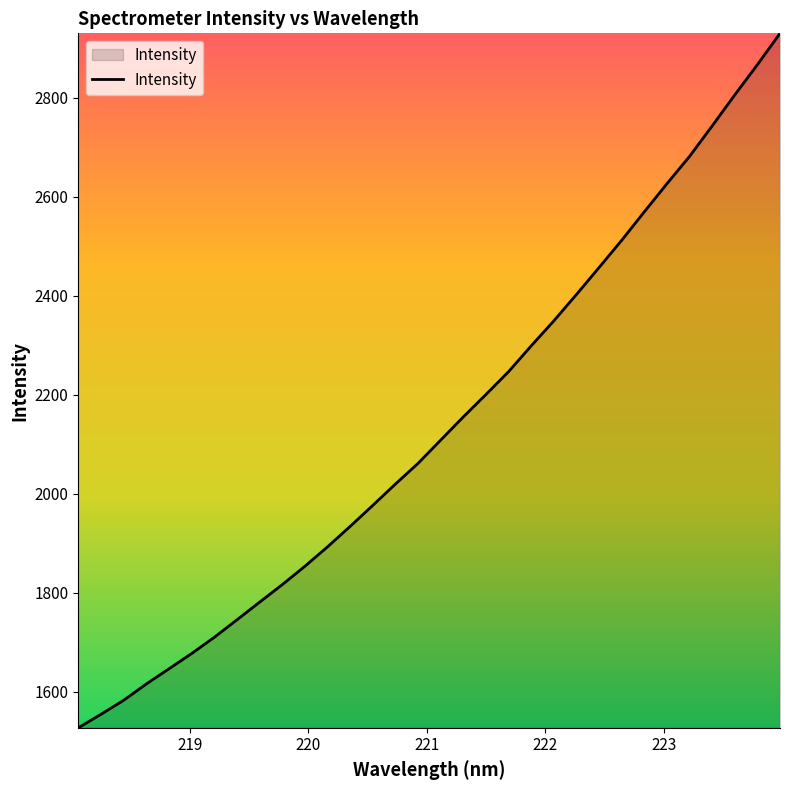

What is the smallest value displayed?

1526.7